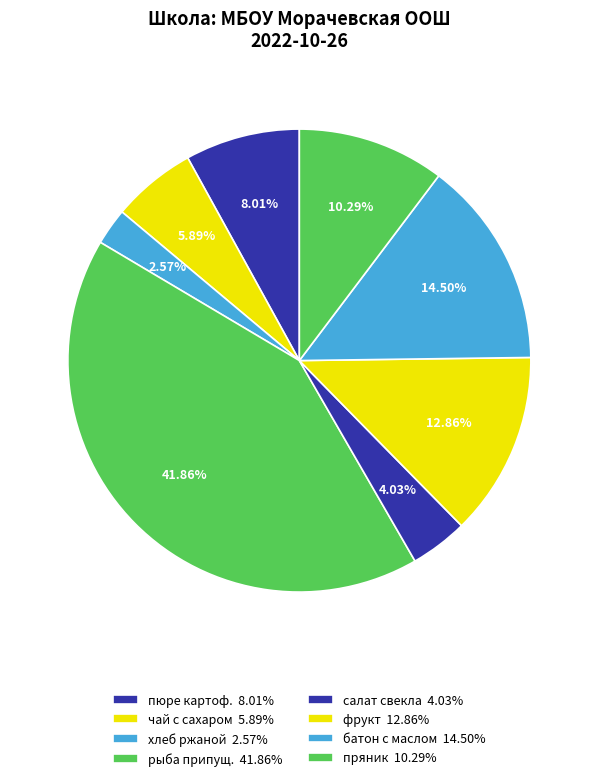

Is there a majority slice in this chart?

No